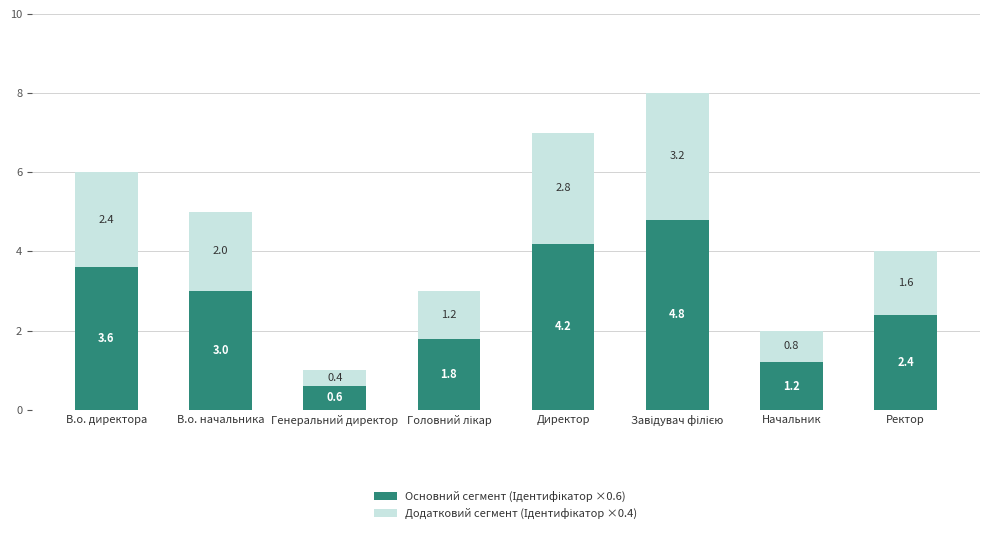

What is the total value across all series at В.о. начальника?

5.0